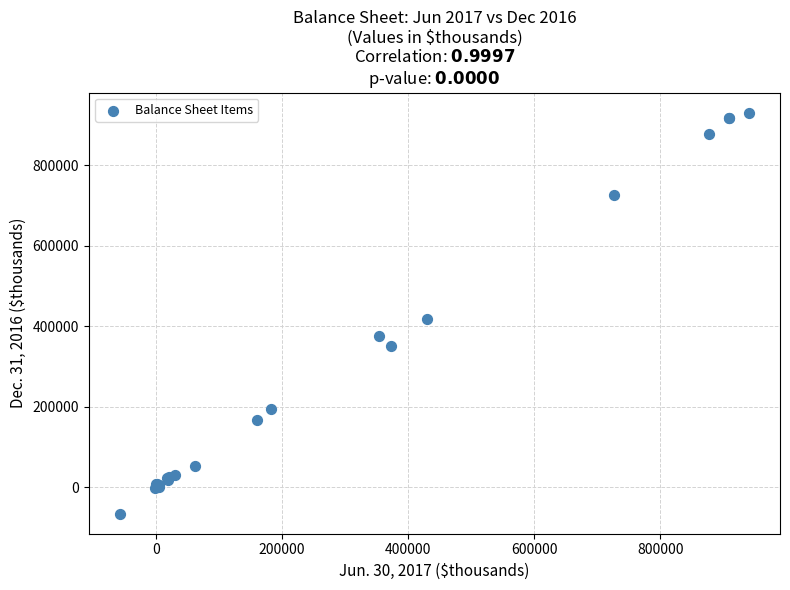

What Y value in the scatter plot is closest to 432373?

418352